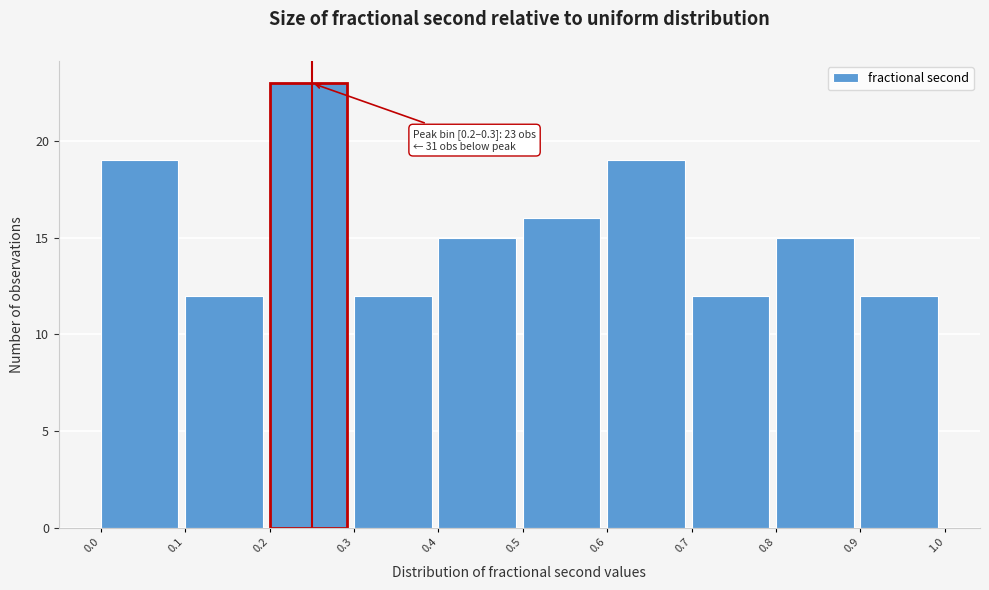

Which range on the x-axis has the tallest bar?

0.2 to 0.3